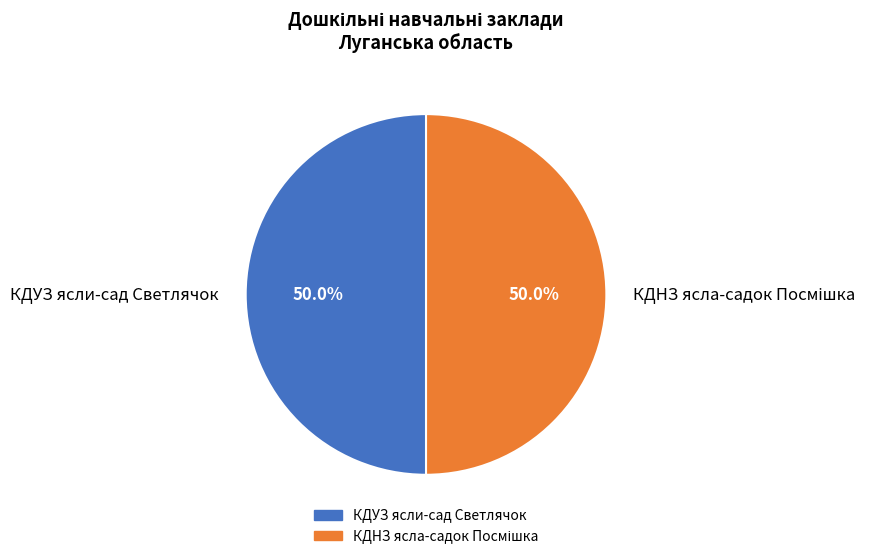

True or false: КДУЗ ясли-сад Светлячок accounts for 60% of the total.

False